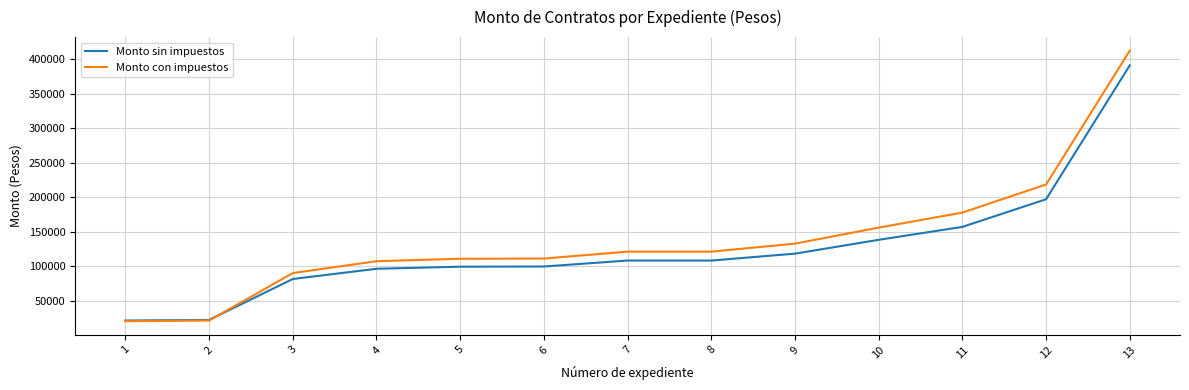

How many series are shown in this chart?

2